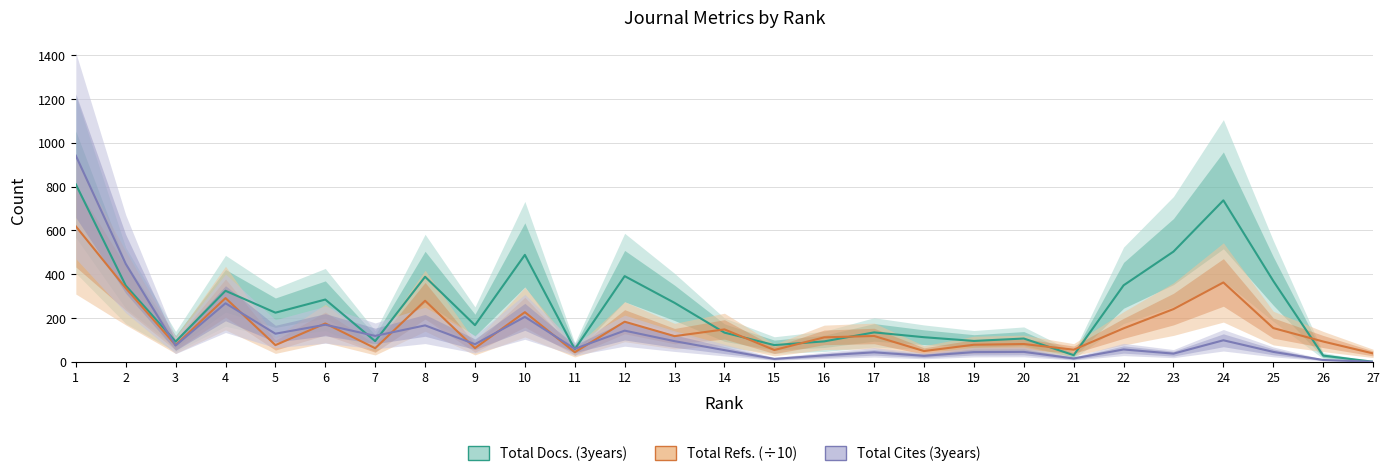

The value of Total Docs. (3years) at 6 is 104.4. True or false?

False